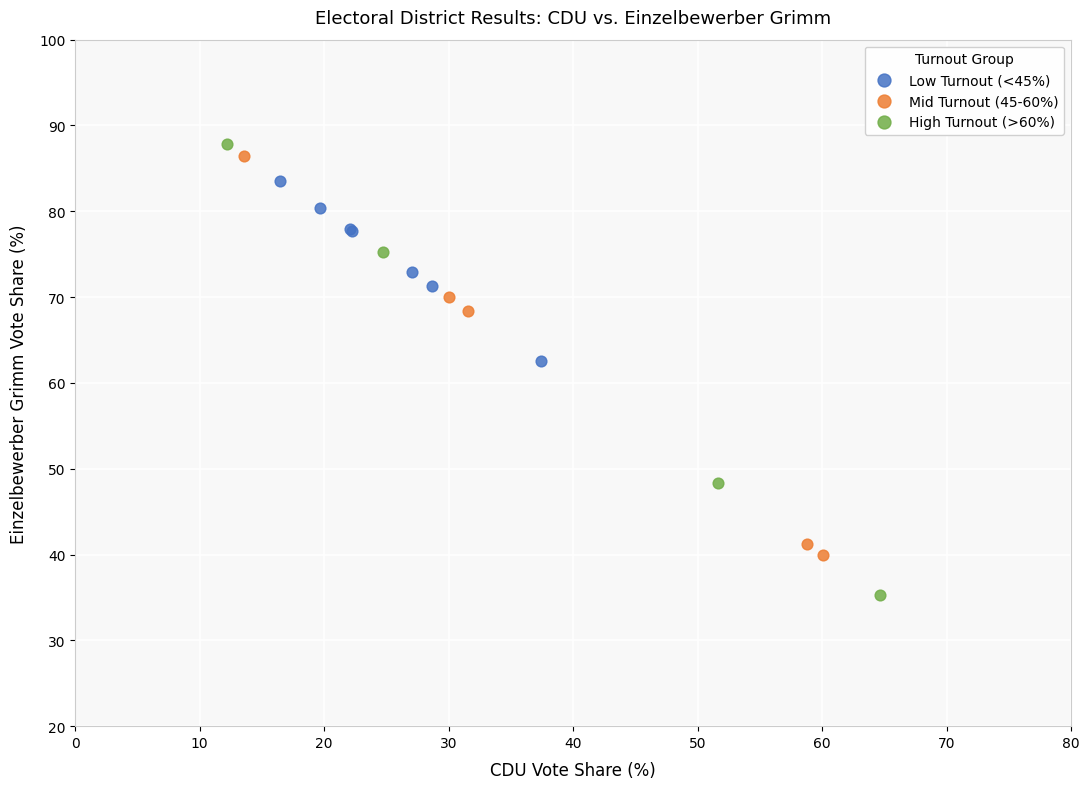

Which series reaches the maximum Y coordinate?

High Turnout (>60%)